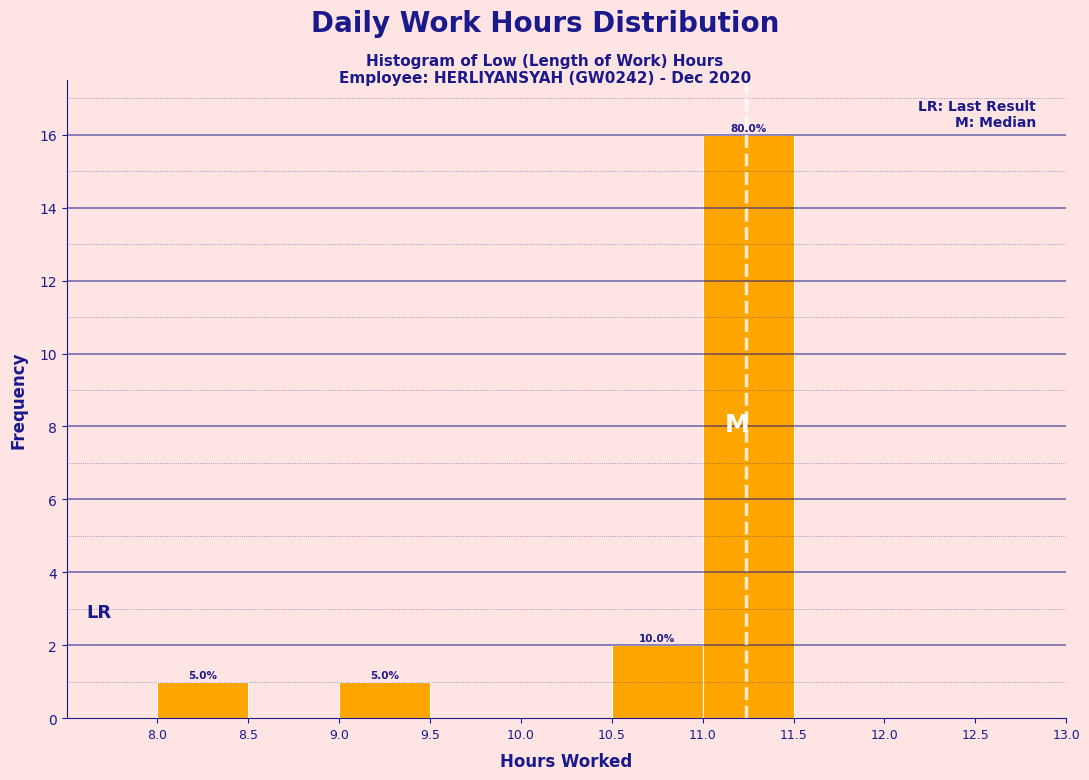

Over which range of the x-axis is the bar tallest?

11.0 to 11.5